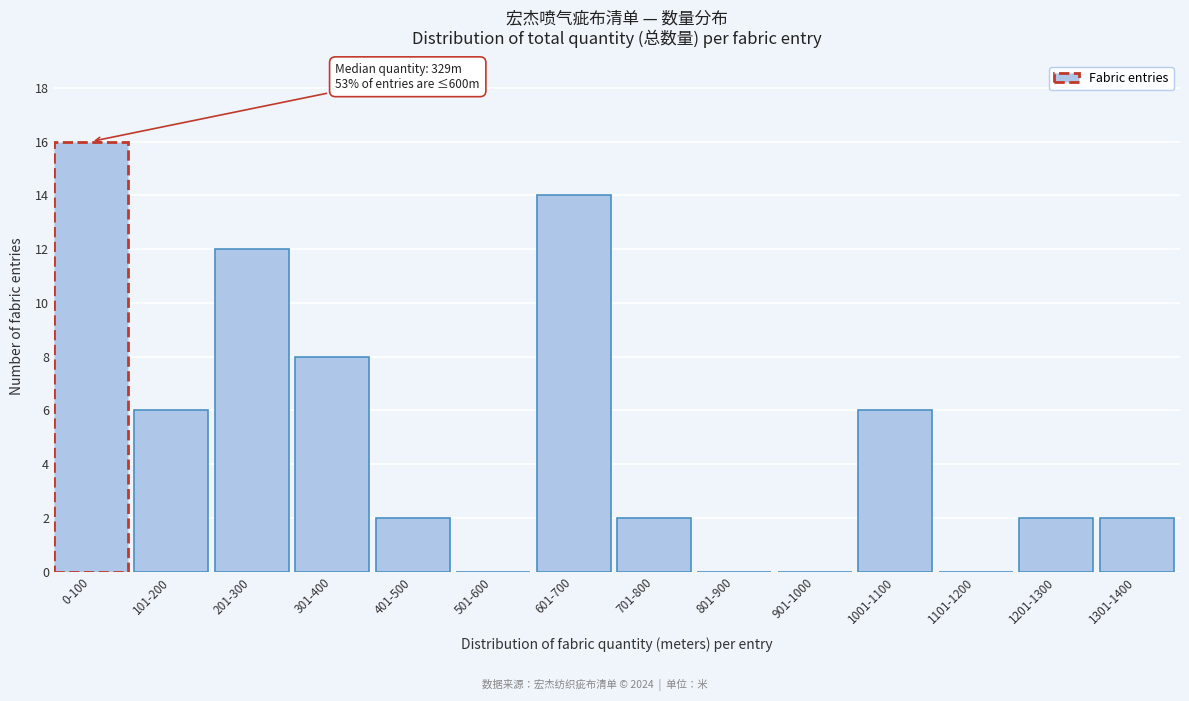

Reading left to right, transcribe all the data shown in this chart.

0-100=16	101-200=6	201-300=12	301-400=8	401-500=2	501-600=0	601-700=14	701-800=2	801-900=0	901-1000=0	1001-1100=6	1101-1200=0	1201-1300=2	1301-1400=2